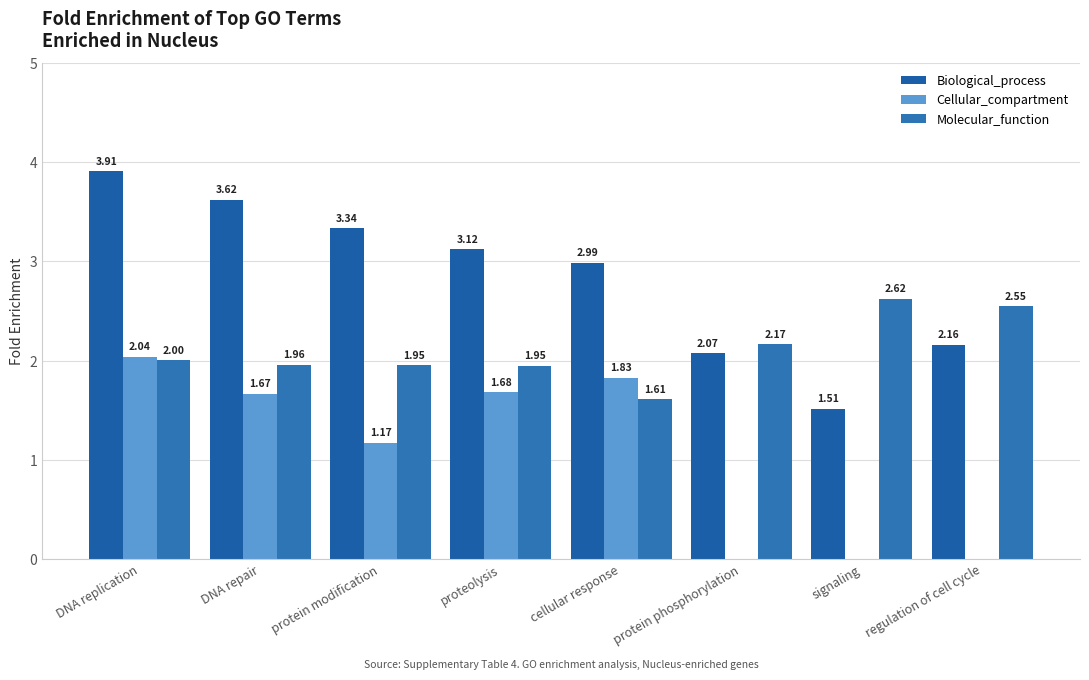

Reading left to right, what are all the values shown in this chart?

Biological_process: DNA replication=3.9	DNA repair=3.6	protein modification=3.3	proteolysis=3.1	cellular response=3.0	protein phosphorylation=2.1	signaling=1.5	regulation of cell cycle=2.2
Cellular_compartment: DNA replication=2.0	DNA repair=1.7	protein modification=1.2	proteolysis=1.7	cellular response=1.8	protein phosphorylation=0.0	signaling=0.0	regulation of cell cycle=0.0
Molecular_function: DNA replication=2.0	DNA repair=2.0	protein modification=2.0	proteolysis=1.9	cellular response=1.6	protein phosphorylation=2.2	signaling=2.6	regulation of cell cycle=2.5